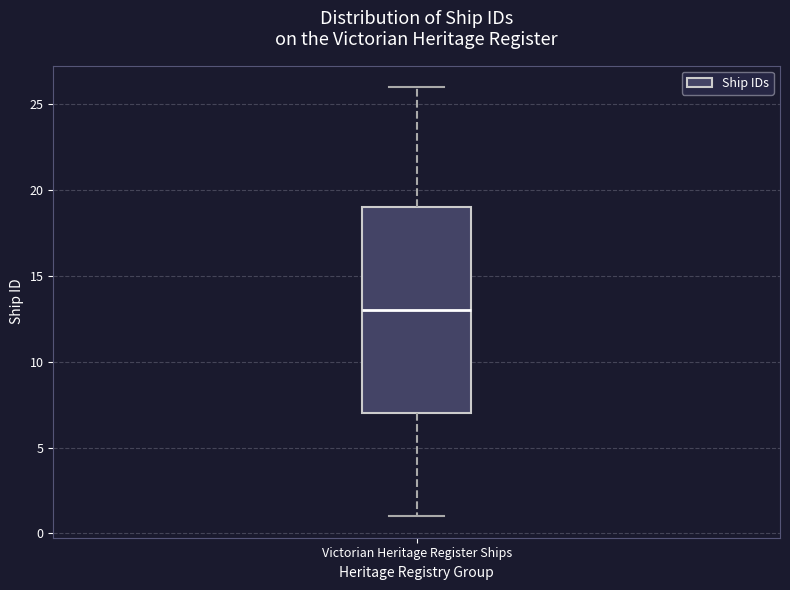

Transcribe this box plot: give where the median line is, the range the box spans, and where the two whiskers end, as read against the y-axis. The values are not printed on the chart, so give them approximately, as read against the axis.

median 13, box 7 to 19, whiskers 1 to 26